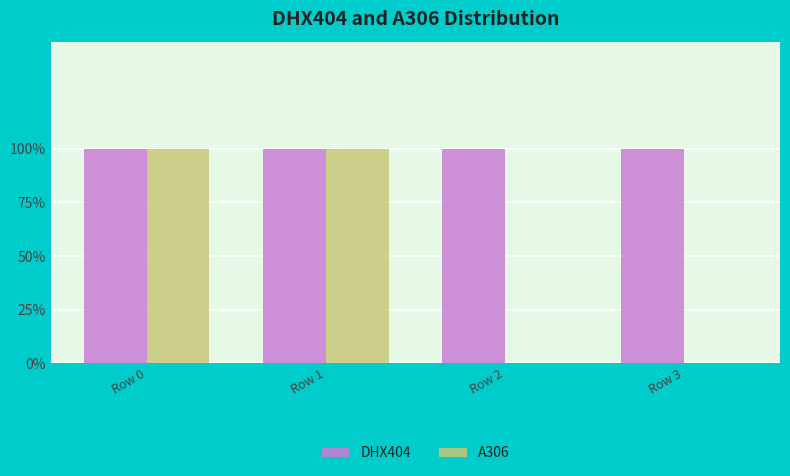

What are all the series names shown in the legend?

DHX404, A306